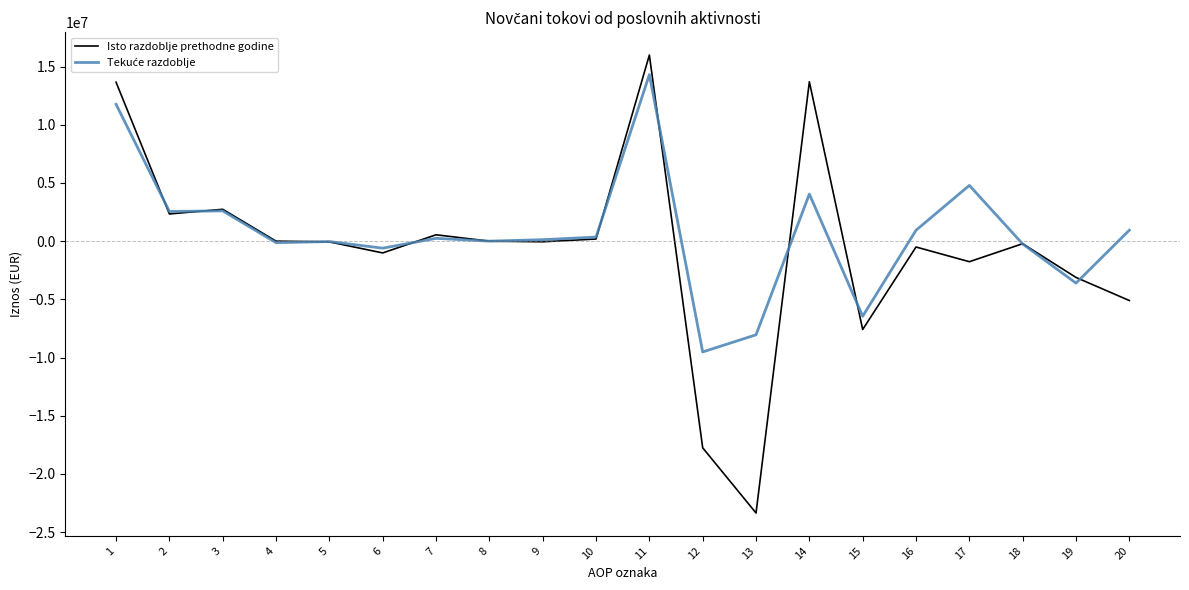

At how many categories does at least one series exceed 11064956?

3